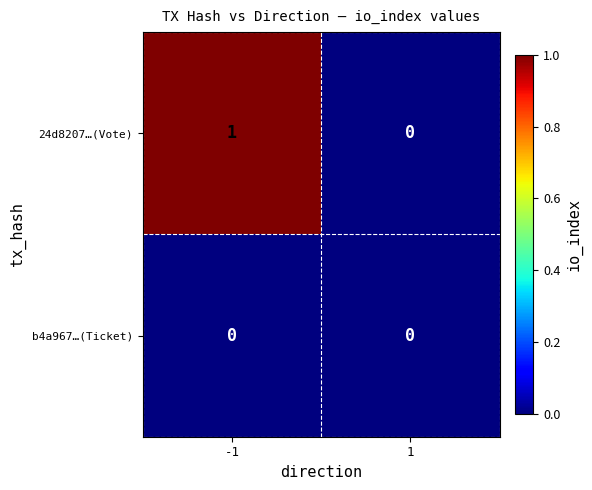

At which category does the chart reach its peak across all series?

-1